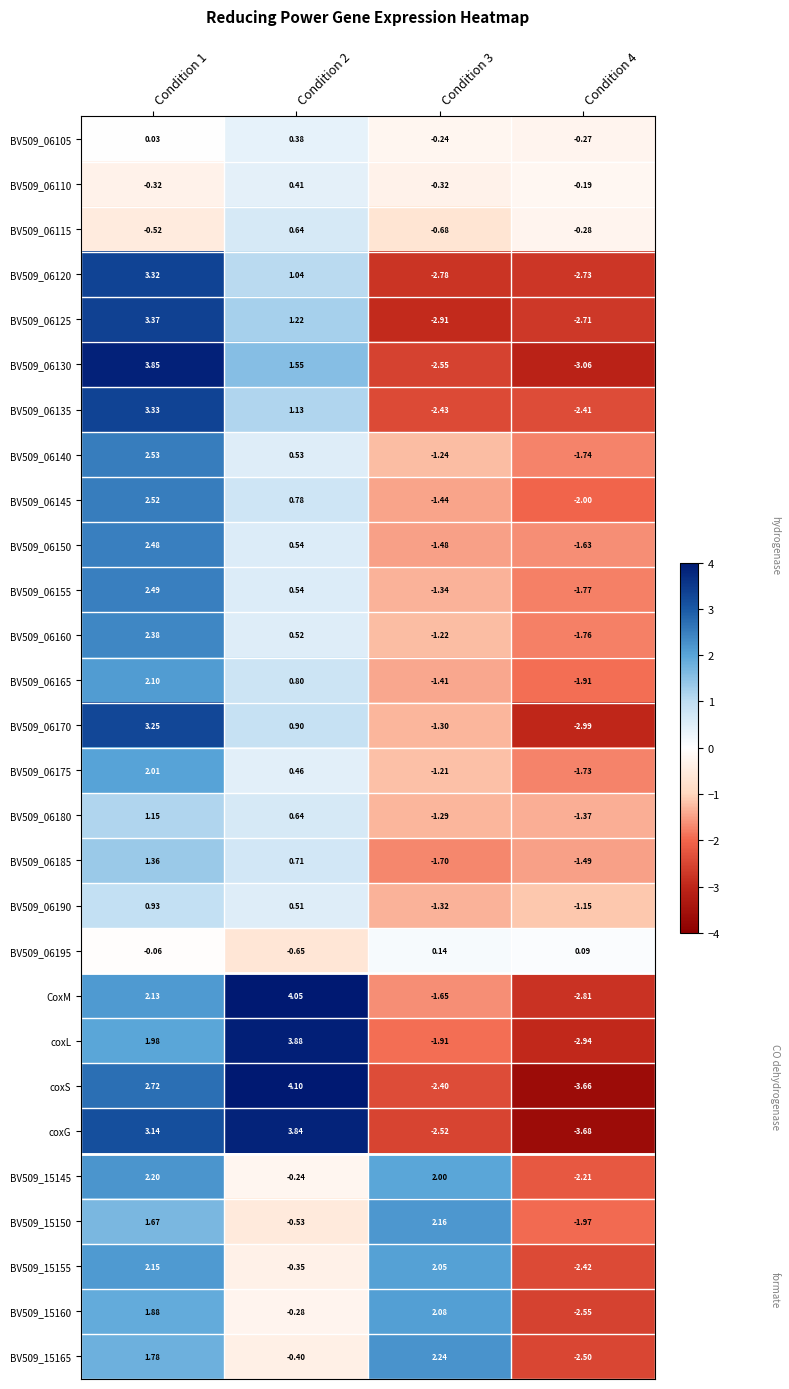

Is the value of BV509_06195 at Condition 3 greater than the value of coxL at Condition 3?

Yes